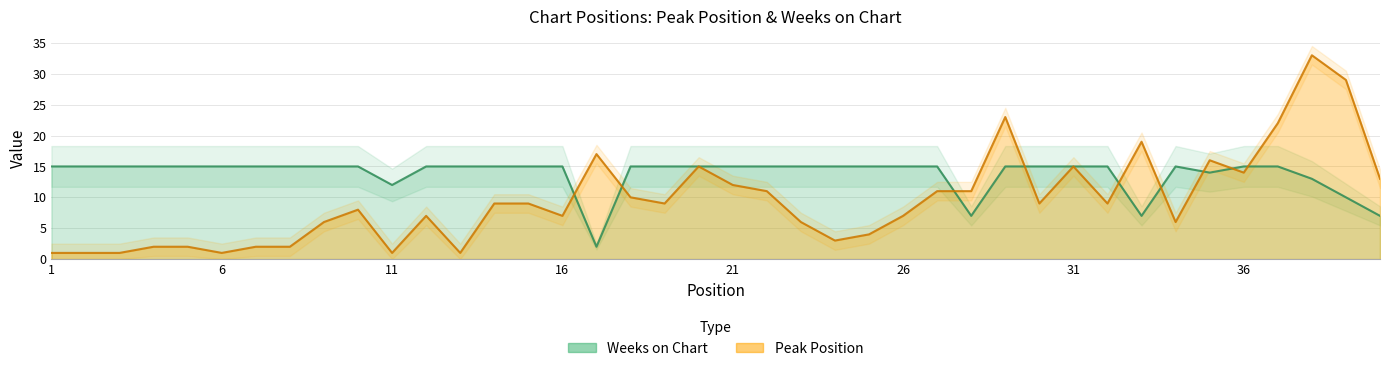

At which category does the chart reach its minimum across all series?

1